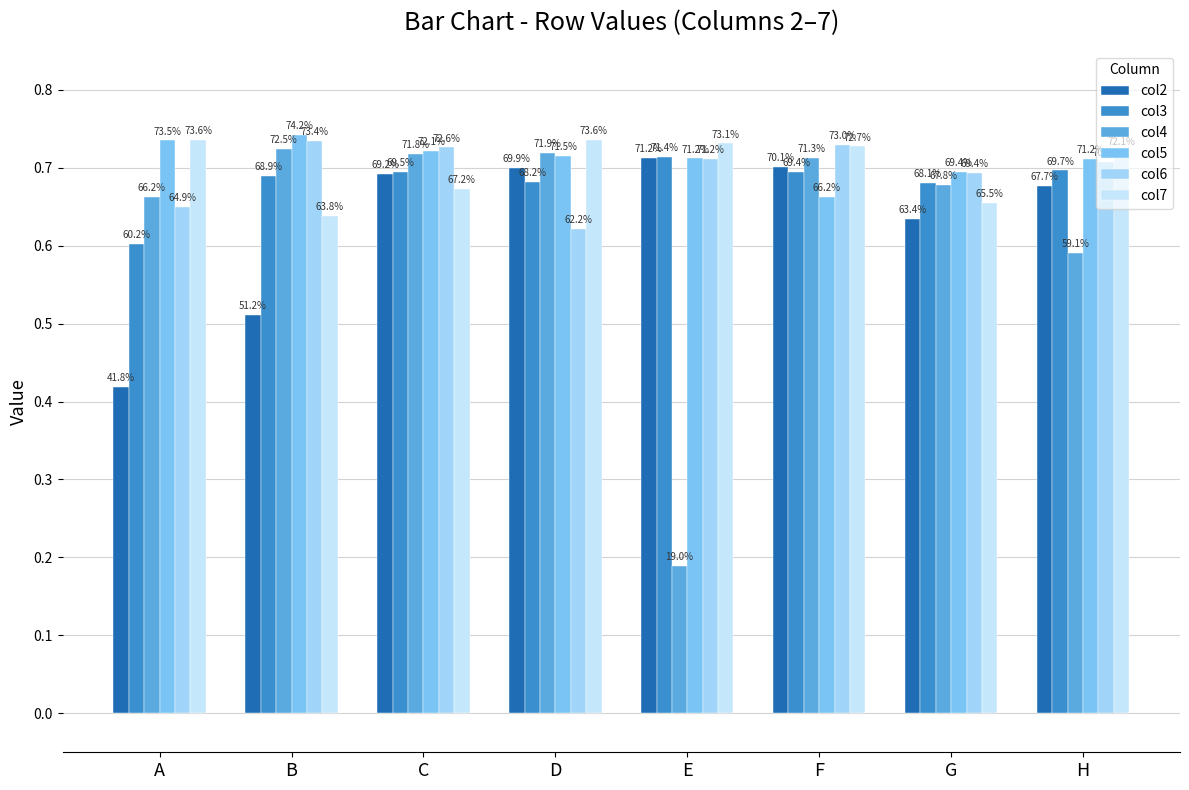

Reading left to right, extract all data points from this chart.

col2: 0.4	0.5	0.7	0.7	0.7	0.7	0.6	0.7
col3: 0.6	0.7	0.7	0.7	0.7	0.7	0.7	0.7
col4: 0.7	0.7	0.7	0.7	0.2	0.7	0.7	0.6
col5: 0.7	0.7	0.7	0.7	0.7	0.7	0.7	0.7
col6: 0.6	0.7	0.7	0.6	0.7	0.7	0.7	0.7
col7: 0.7	0.6	0.7	0.7	0.7	0.7	0.7	0.7